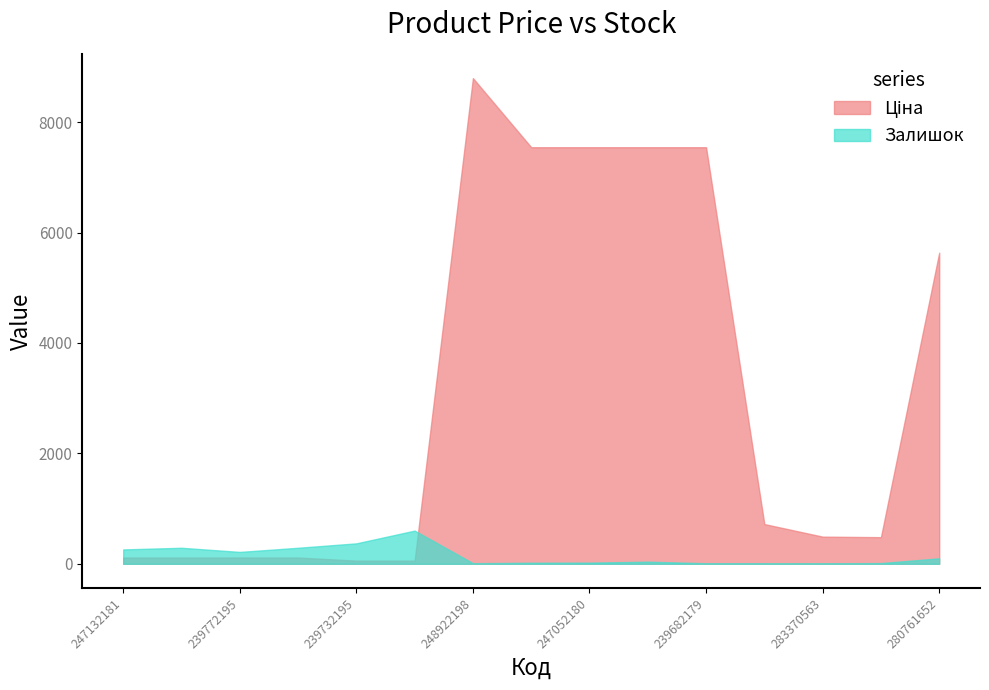

What position from the left is 280761652?

15